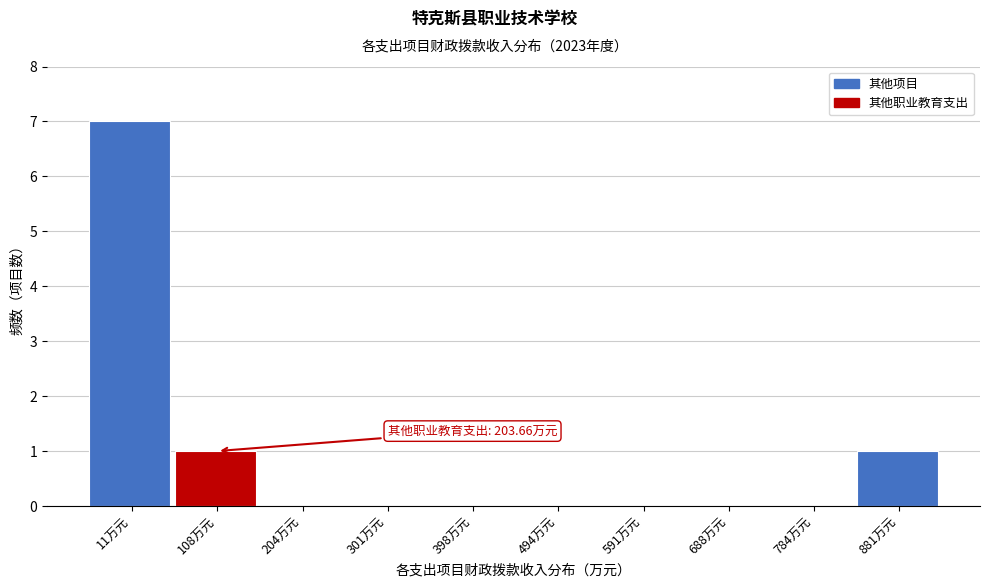

Reading right to left, what are all the values shown in this chart?

881万元=1	784万元=0	688万元=0	591万元=0	494万元=0	398万元=0	301万元=0	204万元=0	108万元=1	11万元=7